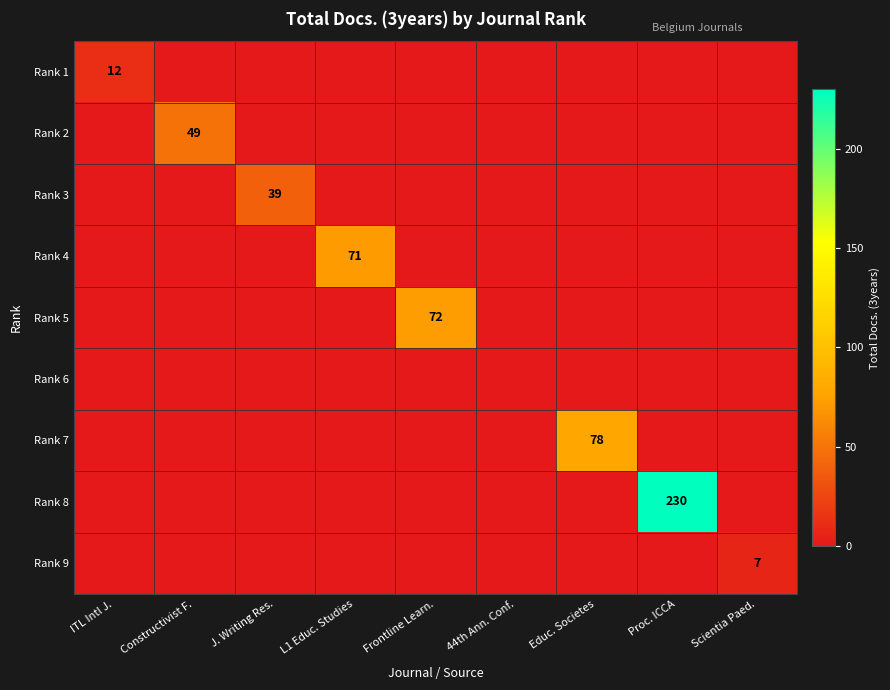

Between Educ. Societes and Constructivist F., which is larger?

Educ. Societes